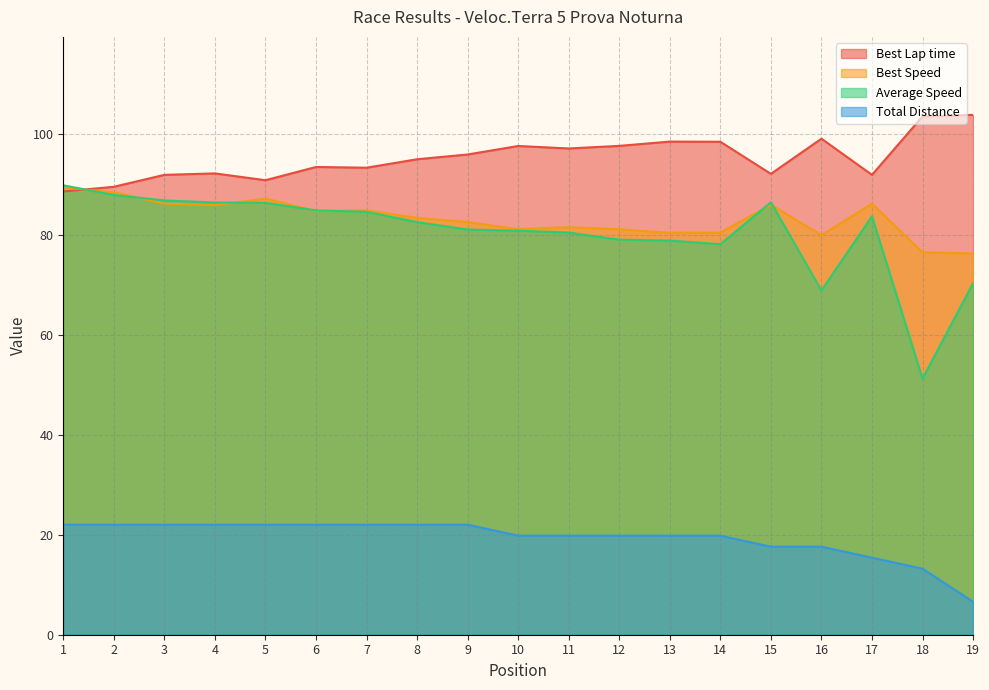

Reading left to right, list all the values displayed in this chart.

Total Laps: 22.0	22.0	22.0	22.0	22.0	22.0	22.0	22.0	22.0	19.8	19.8	19.8	19.8	19.8	17.6	17.6	15.4	13.2	6.6
Best Lap time: 88.6	89.5	91.9	92.2	90.9	93.5	93.4	95.0	96.0	97.7	97.2	97.7	98.6	98.5	92.1	99.2	91.9	103.6	103.9
Best Speed: 89.4	88.5	86.2	85.9	87.2	84.7	84.8	83.3	82.5	81.1	81.5	81.0	80.3	80.4	86.0	79.9	86.2	76.4	76.2
Average Speed: 89.8	87.9	86.8	86.4	86.3	84.8	84.5	82.5	81.0	80.8	80.4	79.0	78.8	78.1	86.4	68.8	83.6	51.2	70.2